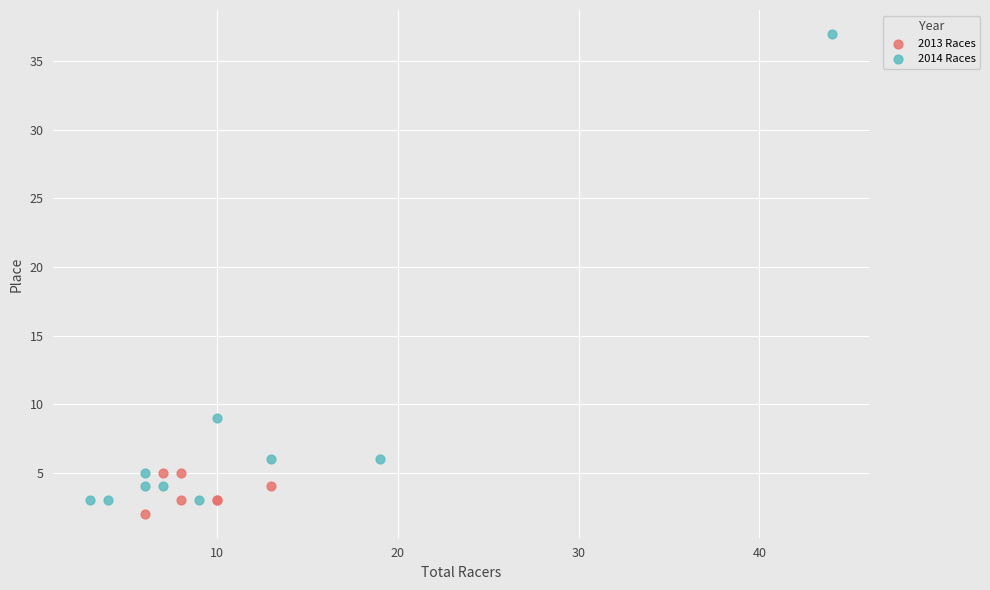

Which series reaches the maximum Y coordinate?

2014 Races